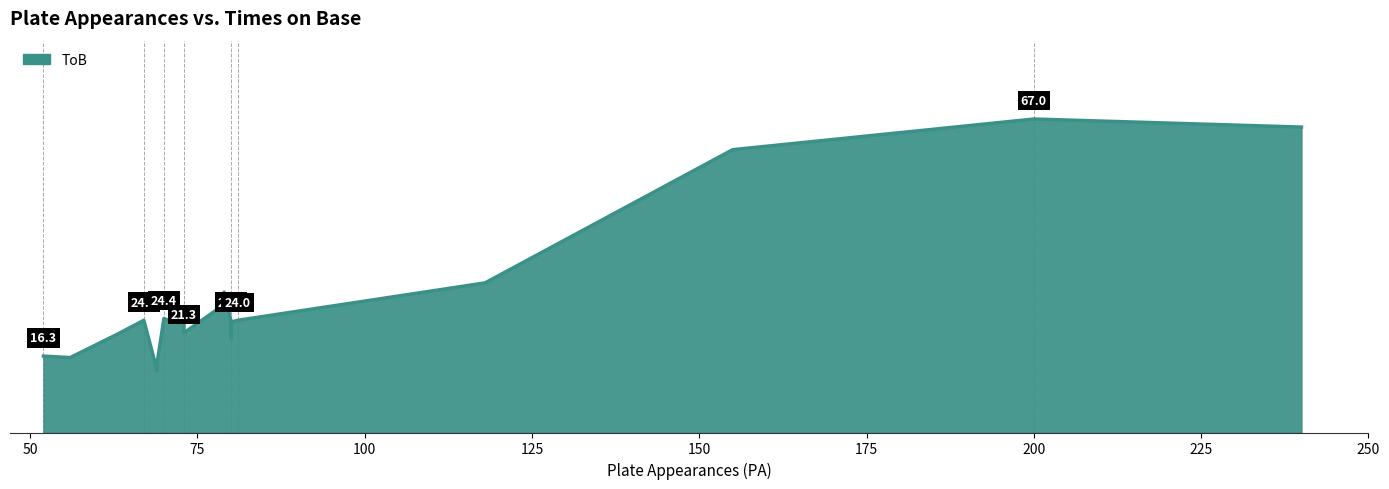

What is the greatest value displayed?

67.0